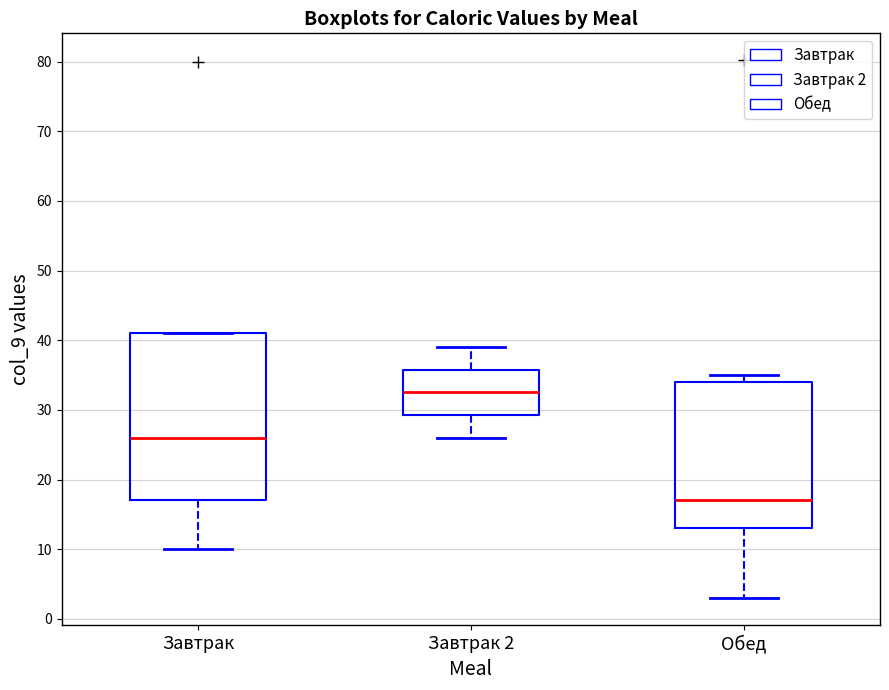

Which box has the highest median line?

Завтрак 2